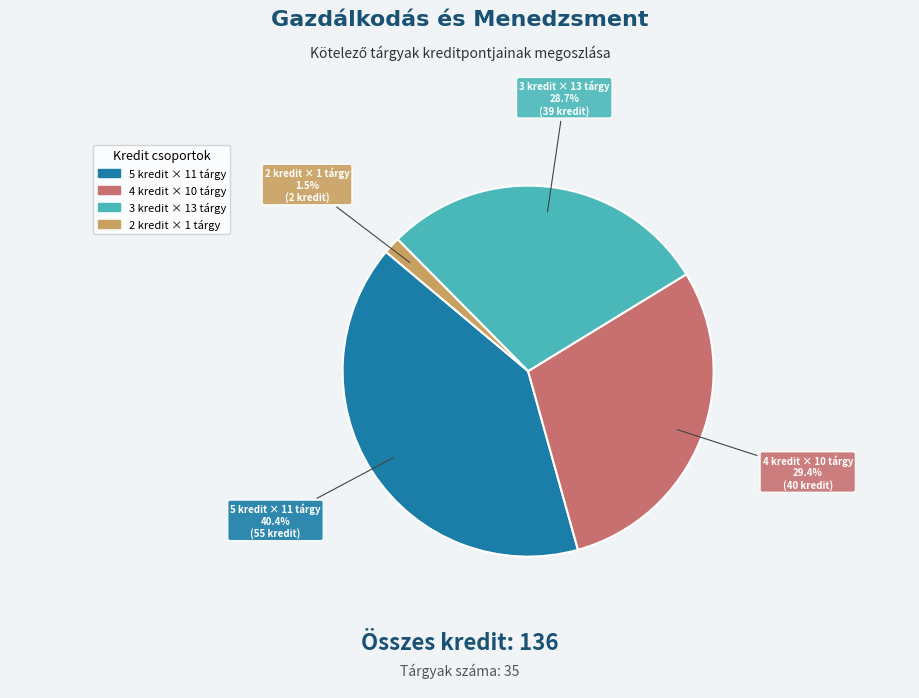

Is there any slice that represents more than half of the pie?

No